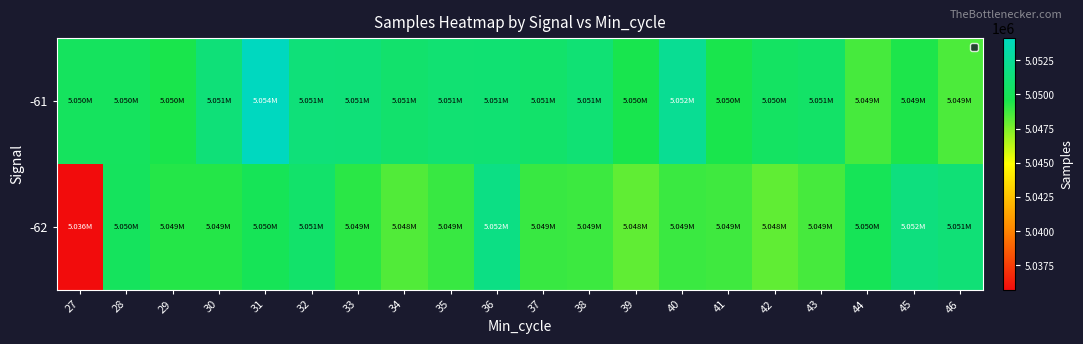

Reading left to right, list all the values displayed in this chart.

-61: 27=5050203	28=5050225	29=5049518	30=5051251	31=5054115	32=5051302	33=5051276	34=5050779	35=5051011	36=5051054	37=5050715	38=5051134	39=5049602	40=5052334	41=5049524	42=5050415	43=5050579	44=5048605	45=5049413	46=5048505
-62: 27=5035737	28=5050173	29=5049286	30=5049276	31=5049970	32=5050730	33=5049180	34=5048373	35=5048883	36=5051771	37=5048905	38=5048815	39=5048109	40=5048868	41=5048763	42=5048098	43=5048602	44=5049953	45=5051502	46=5051187